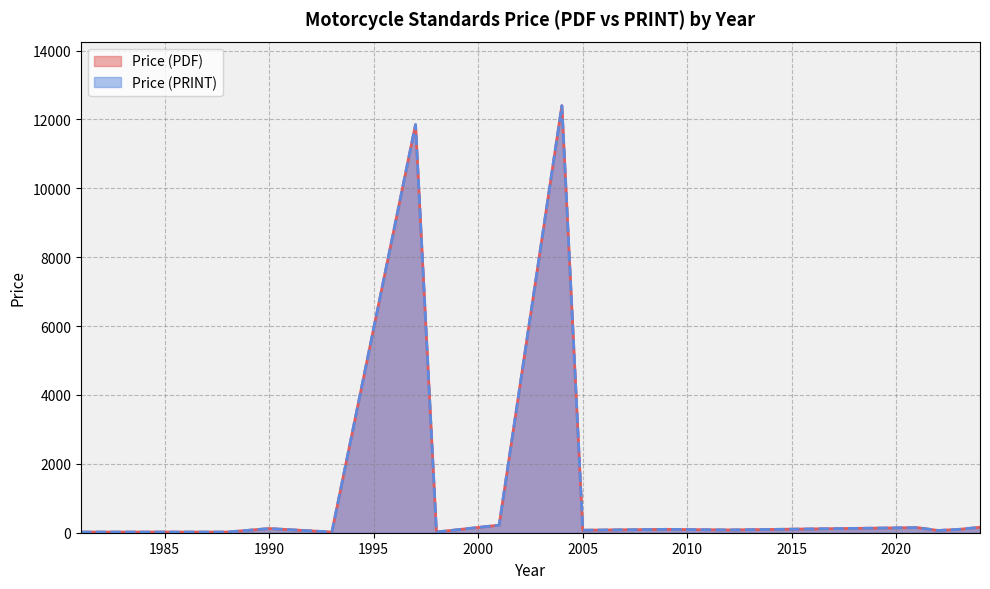

How many data points does each series have?

40